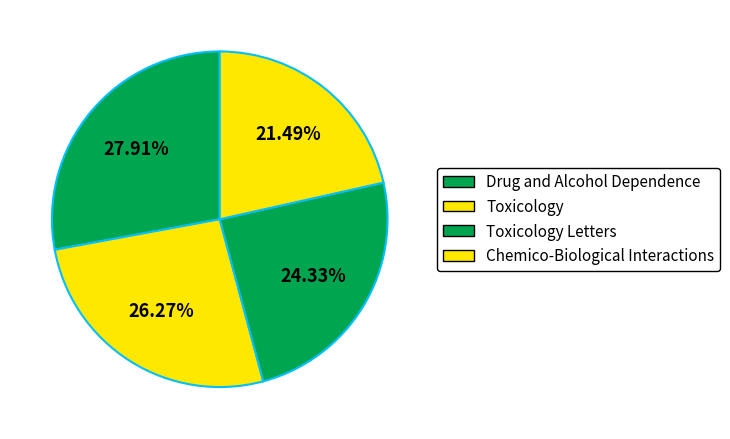

How many segments does this pie chart have?

4